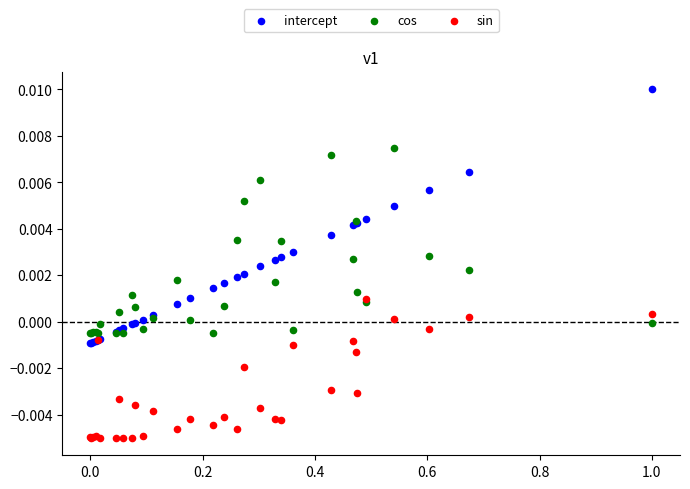

Which series has the largest Y range (max minus min)?

intercept